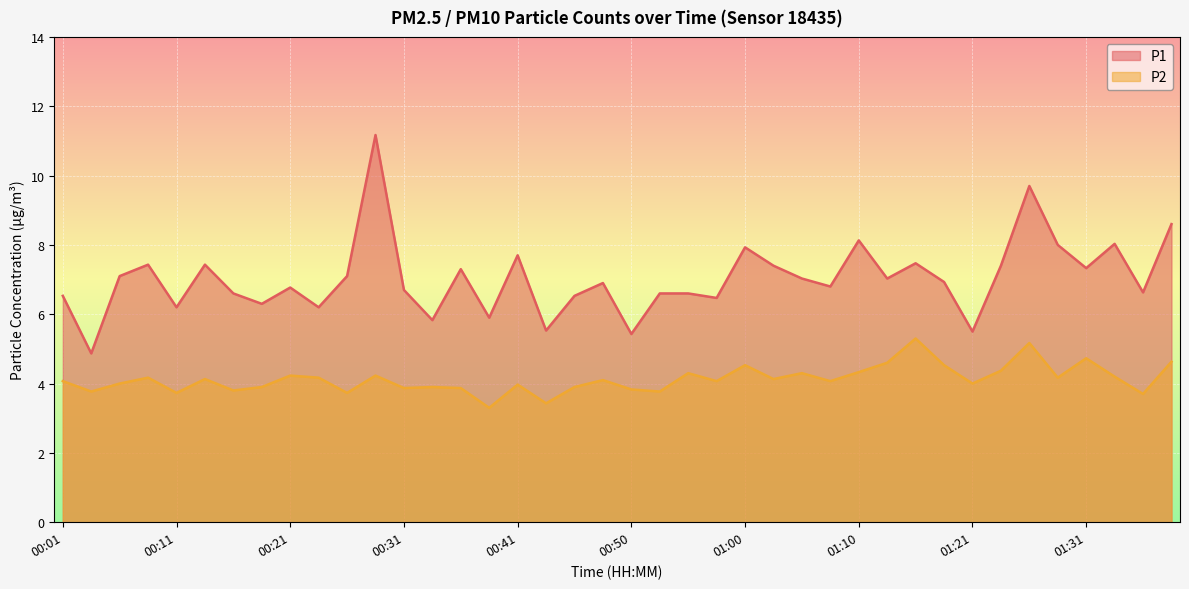

True or false: P1 and P2 cross at least once.

False